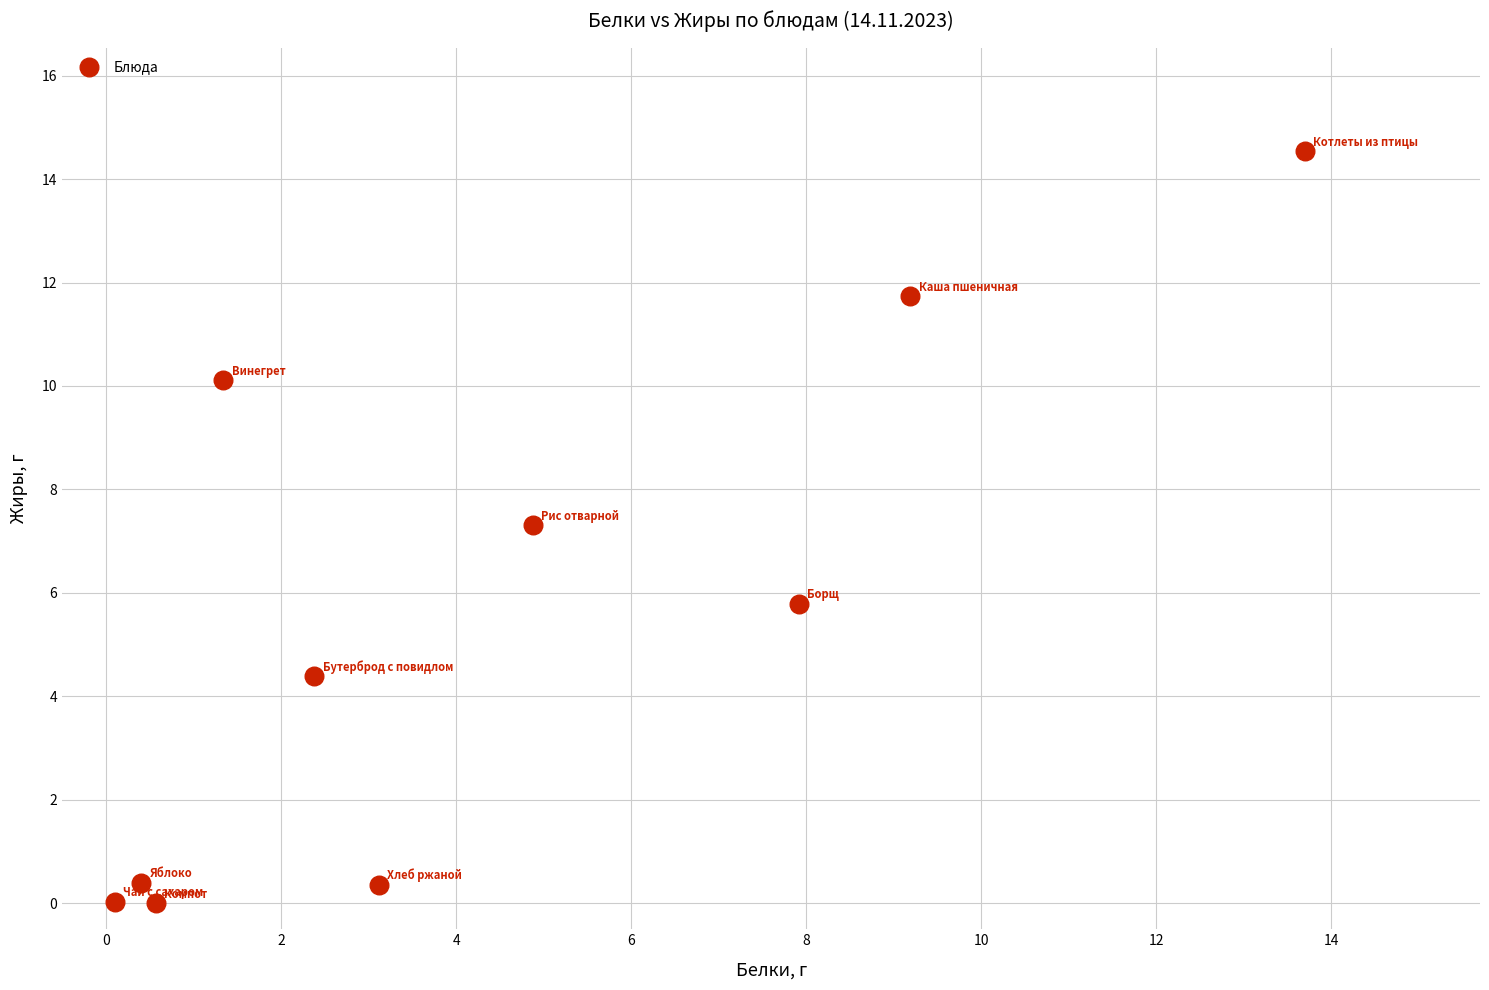

What is the average X value?

4.4